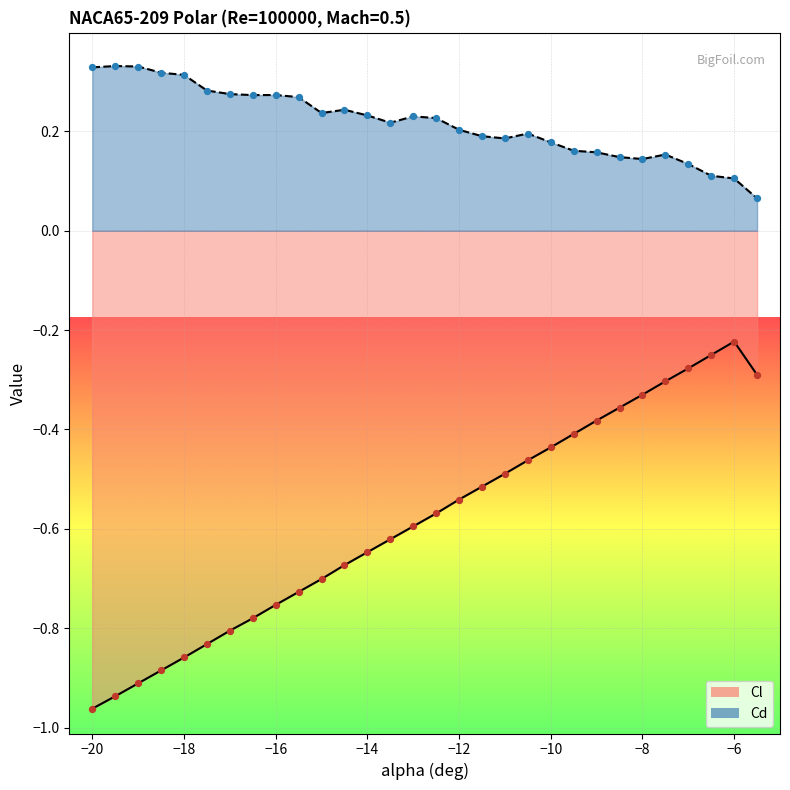

Which series has the largest total across all categories?

Cd